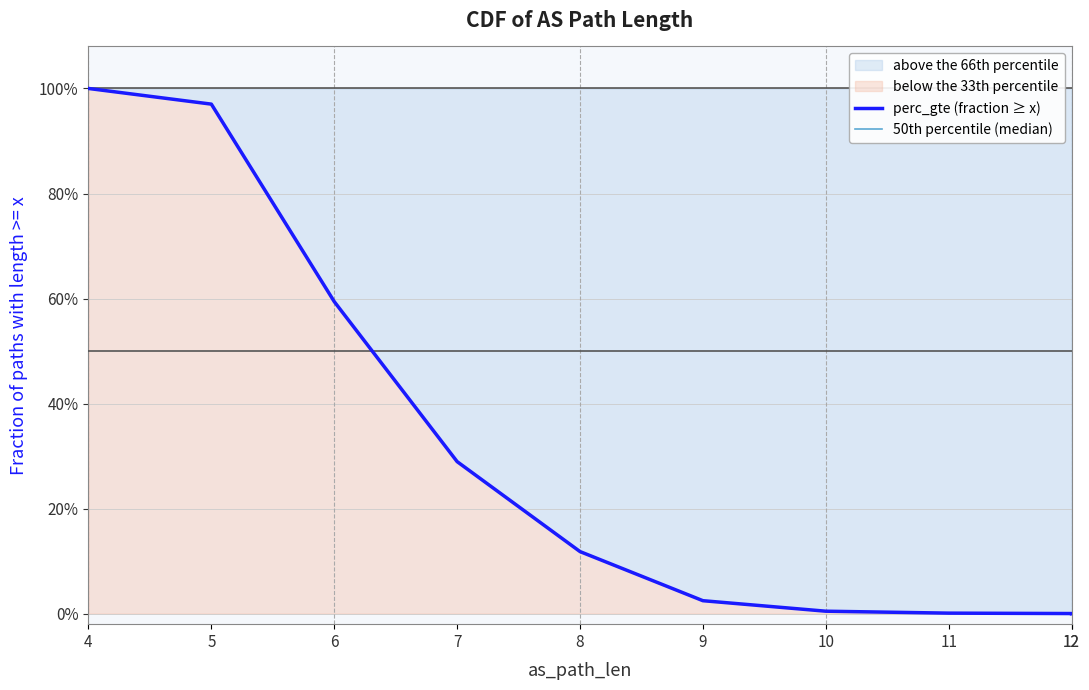

The 50th percentile (median) series shows 0.2 at 8. True or false?

False